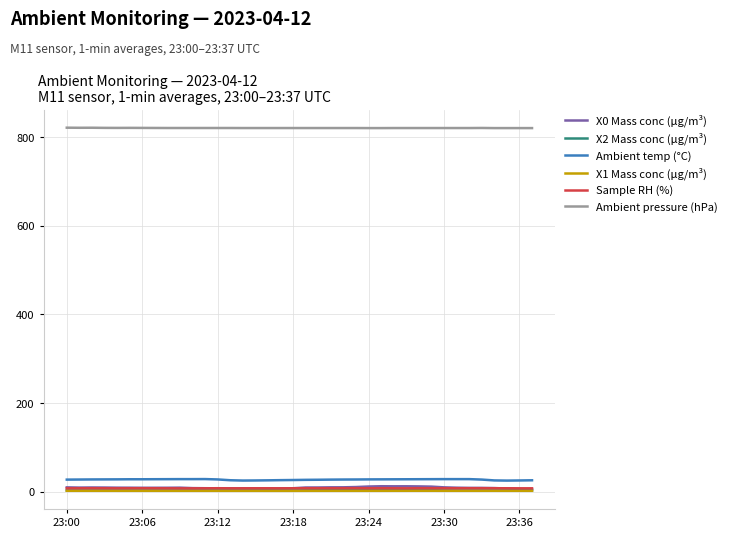

True or false: Ambient pressure (hPa) and X1 Mass conc (μg/m³) cross at least once.

False